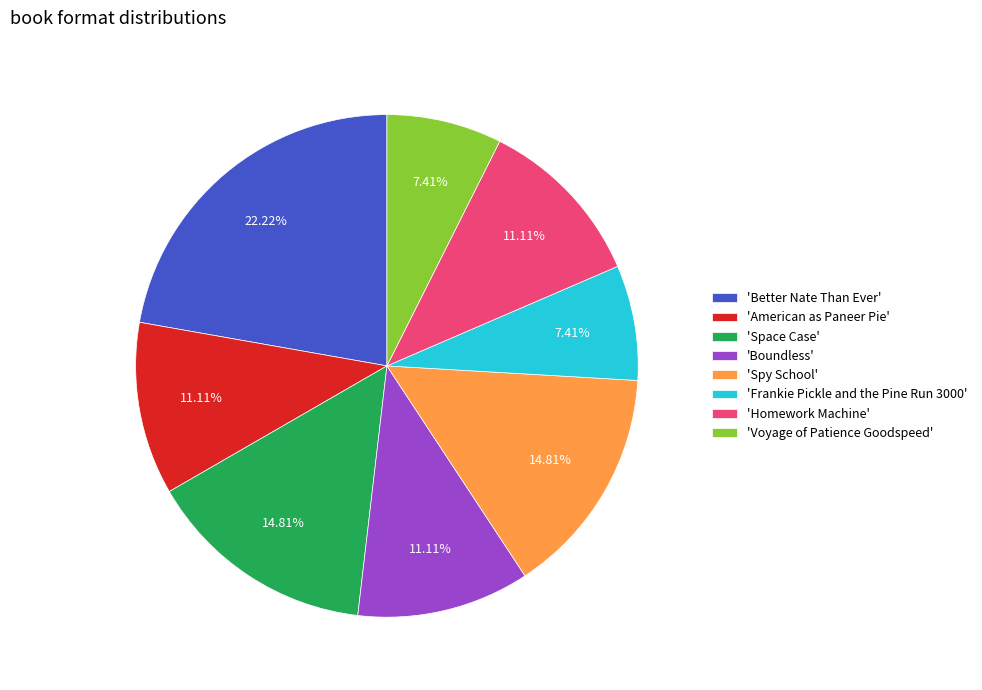

Approximately how many times larger is the value at 'Frankie Pickle and the Pine Run 3000' compared to 'Boundless'?

0.7